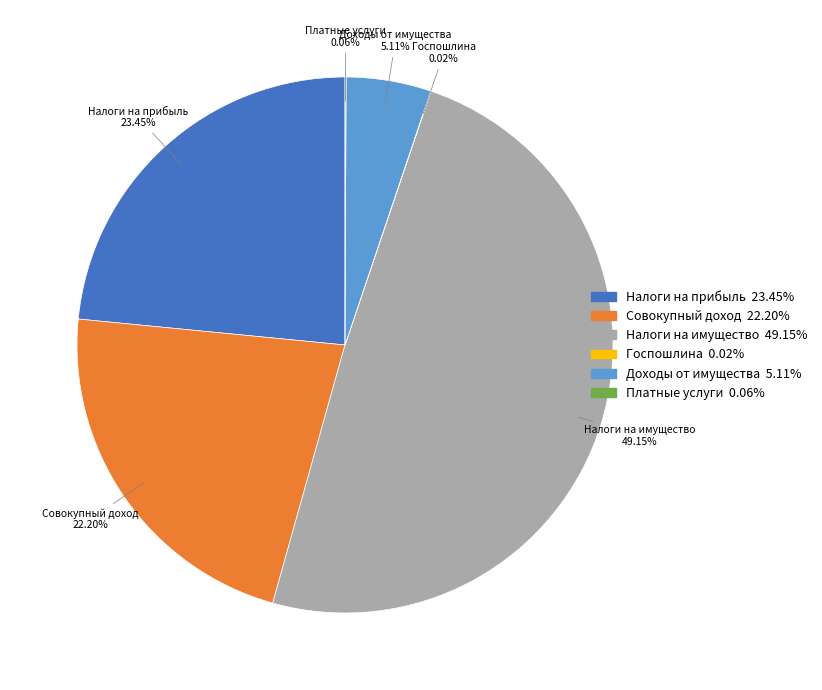

Between Налоги на прибыль and Доходы от имущества, which is larger?

Налоги на прибыль